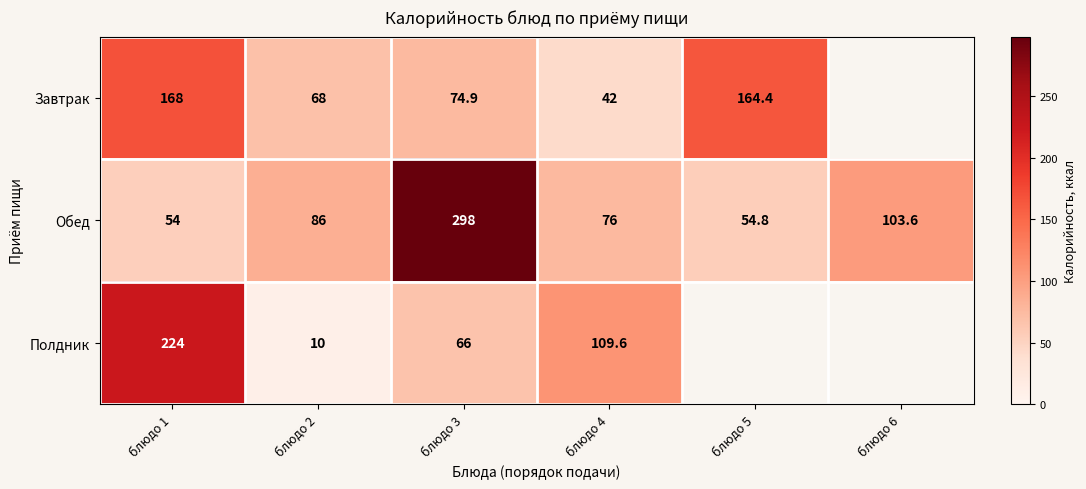

Is it true that Обед equals 76.0 at блюдо 4?

True